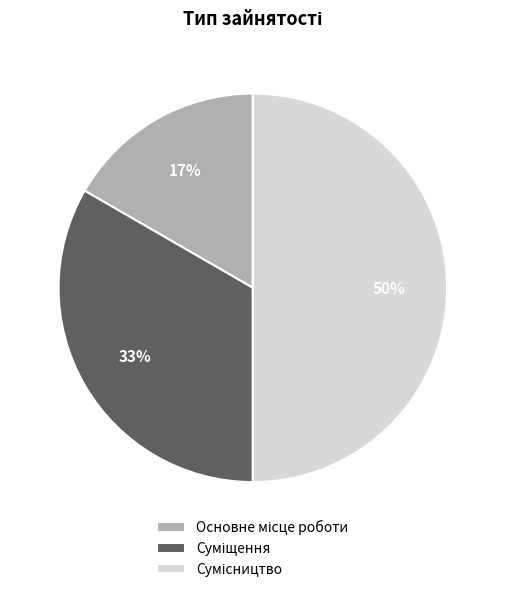

To the nearest percent, what is the average slice percentage?

33%